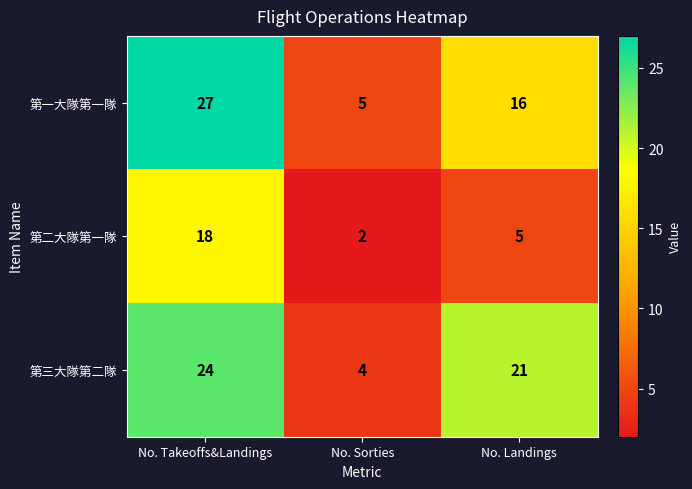

Reading left to right, what are all the values shown in this chart?

第一大隊第一隊: 27	5	16
第二大隊第一隊: 18	2	5
第三大隊第二隊: 24	4	21